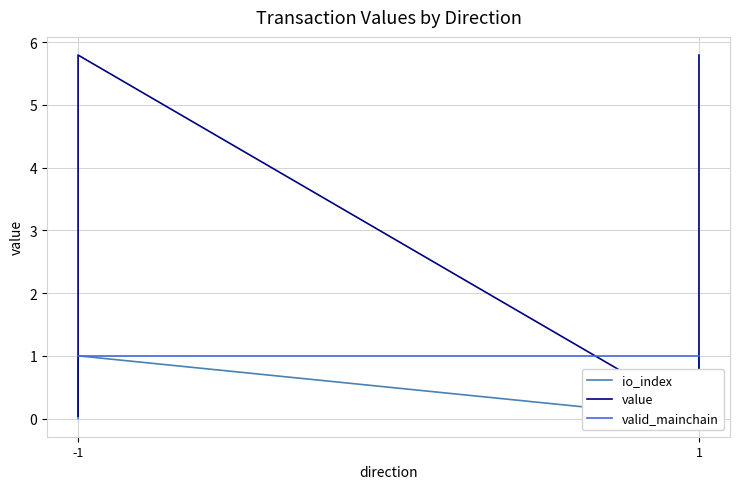

Which has a higher value, -1 or -1?

-1